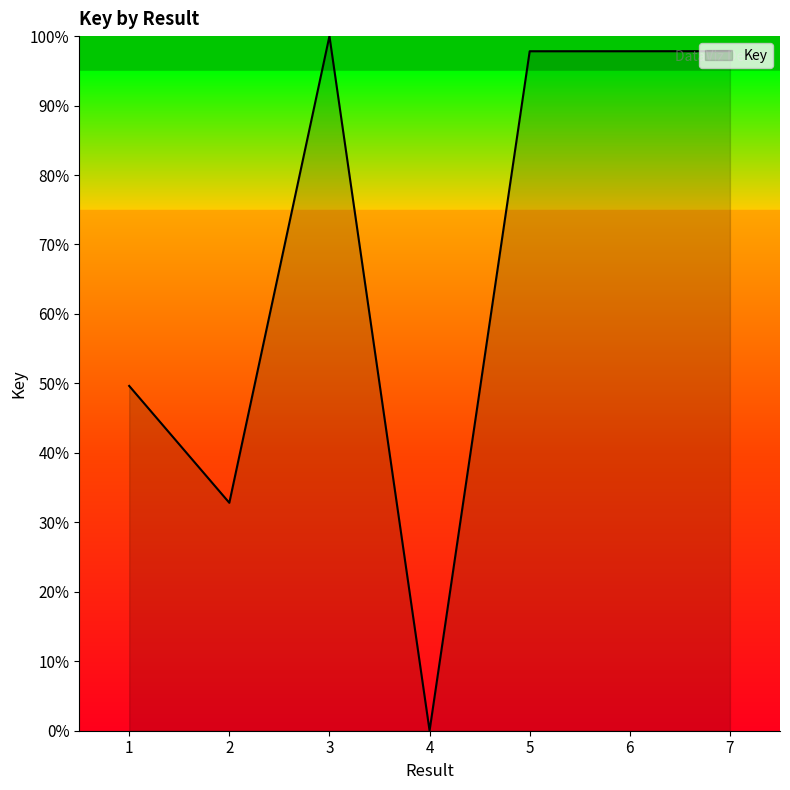

What is the maximum value shown in the chart?

1.0